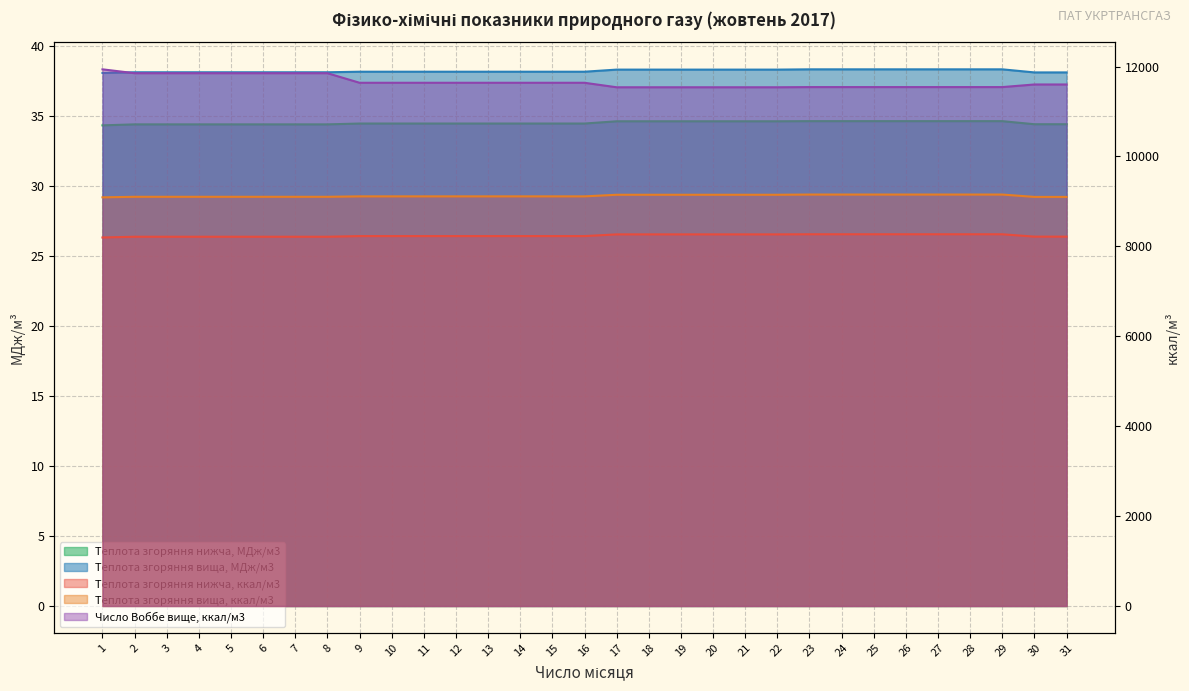

True or false: Теплота згоряння вища, ккал/м3 has a value of 2471.1 at 8.

False